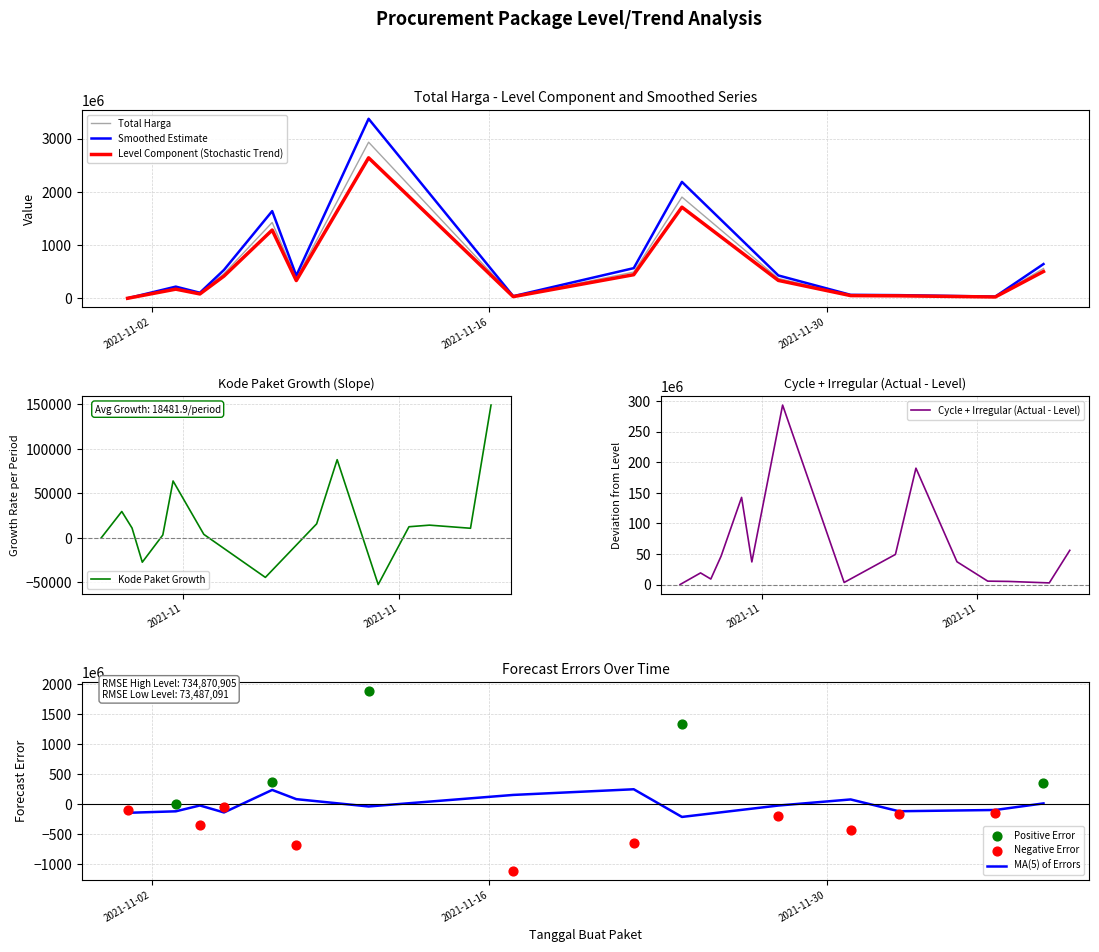

At which category is the sum across all series the highest?

2021-11-11